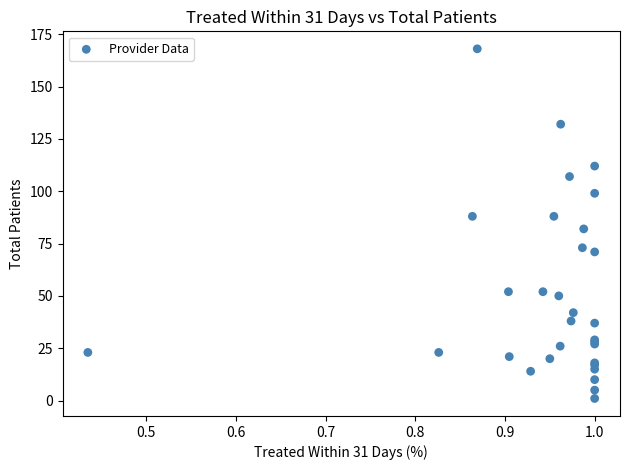

What Y value in the scatter plot is closest to 84?

82